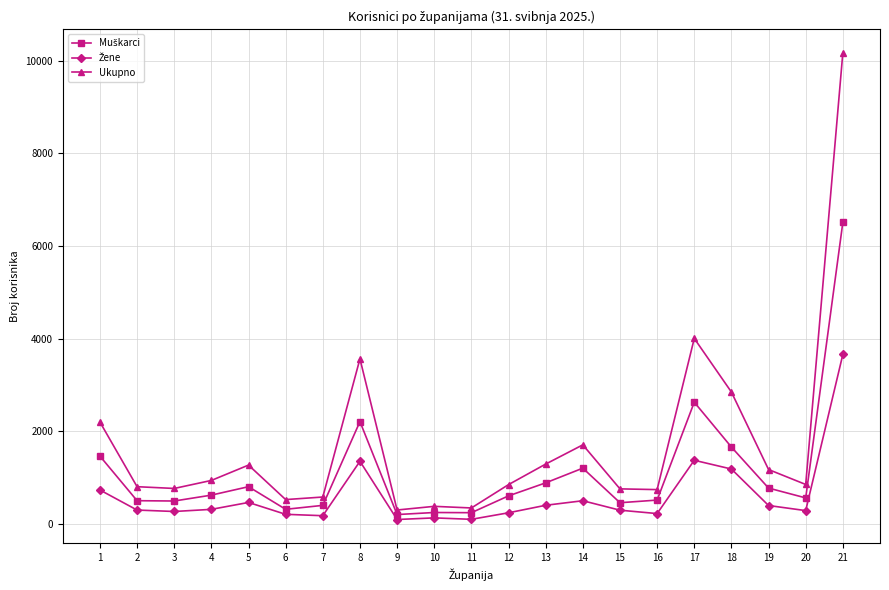

The value of Ukupno at 14 is 567. True or false?

False